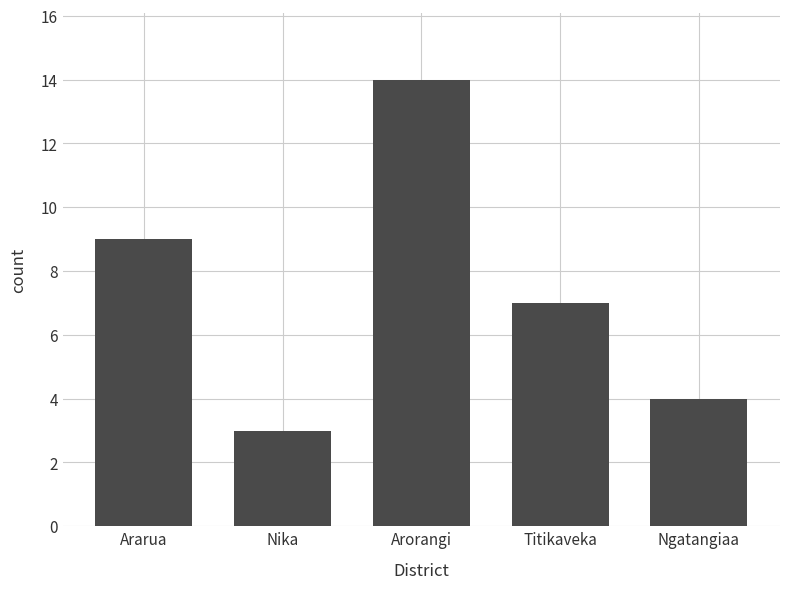

Reading left to right, what are all the values shown in this chart?

9	3	14	7	4